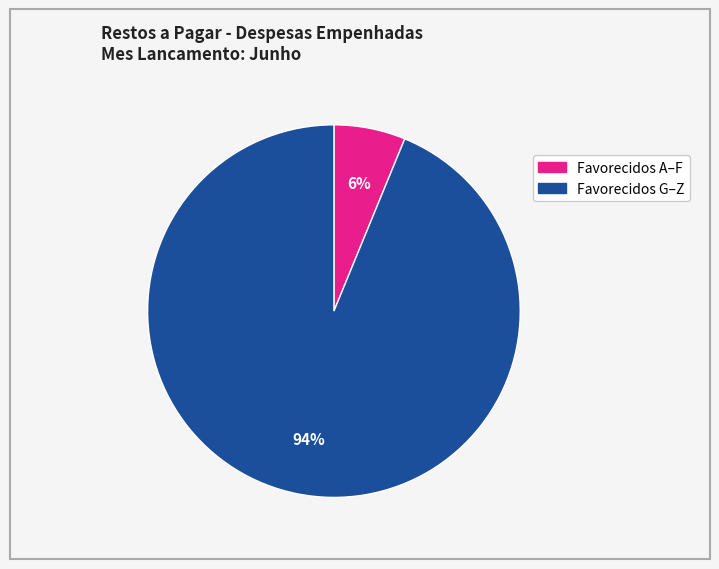

Is there a majority slice in this chart?

Yes